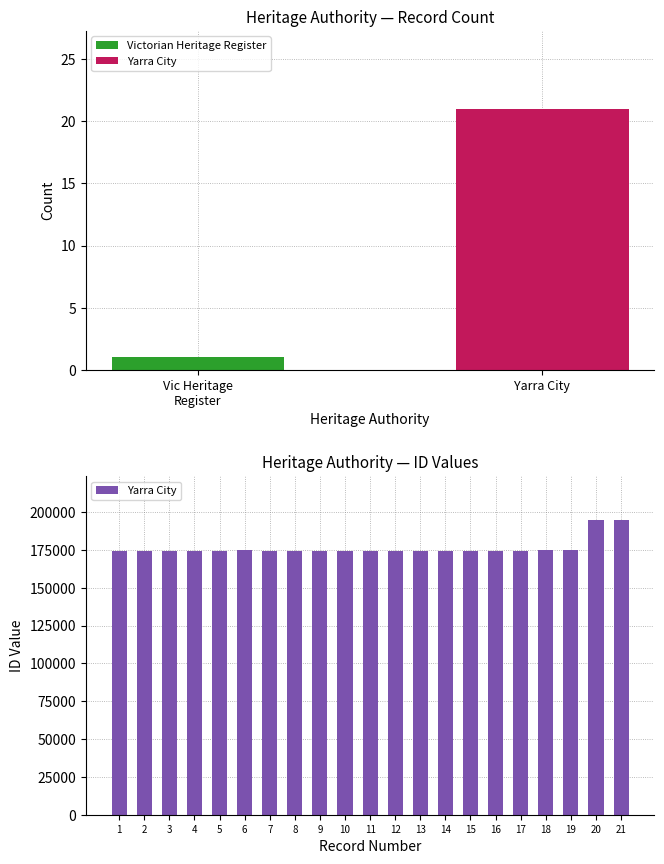

The value at 15 is 174457. True or false?

True